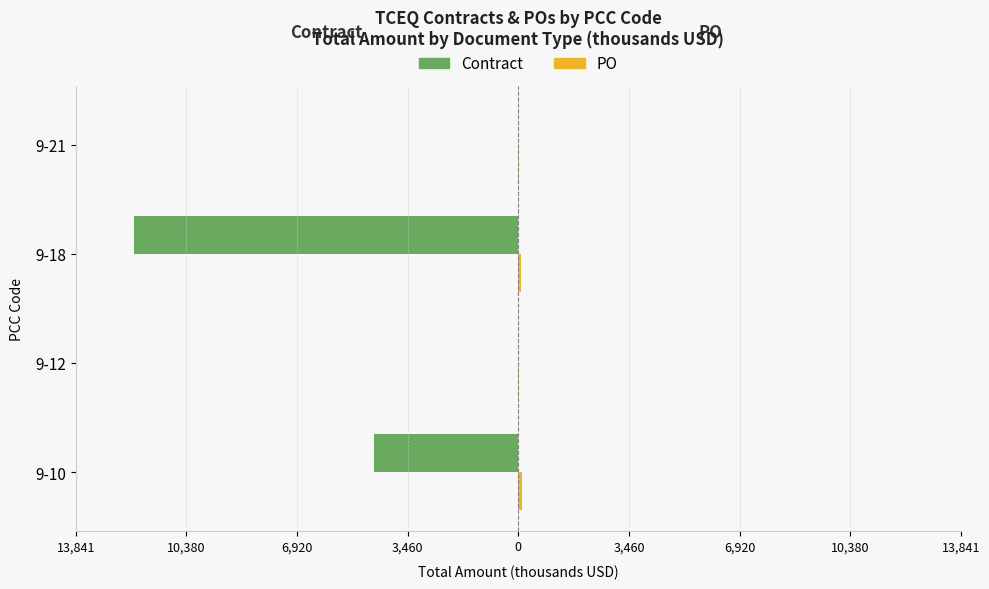

Does the chart contain any negative values?

Yes